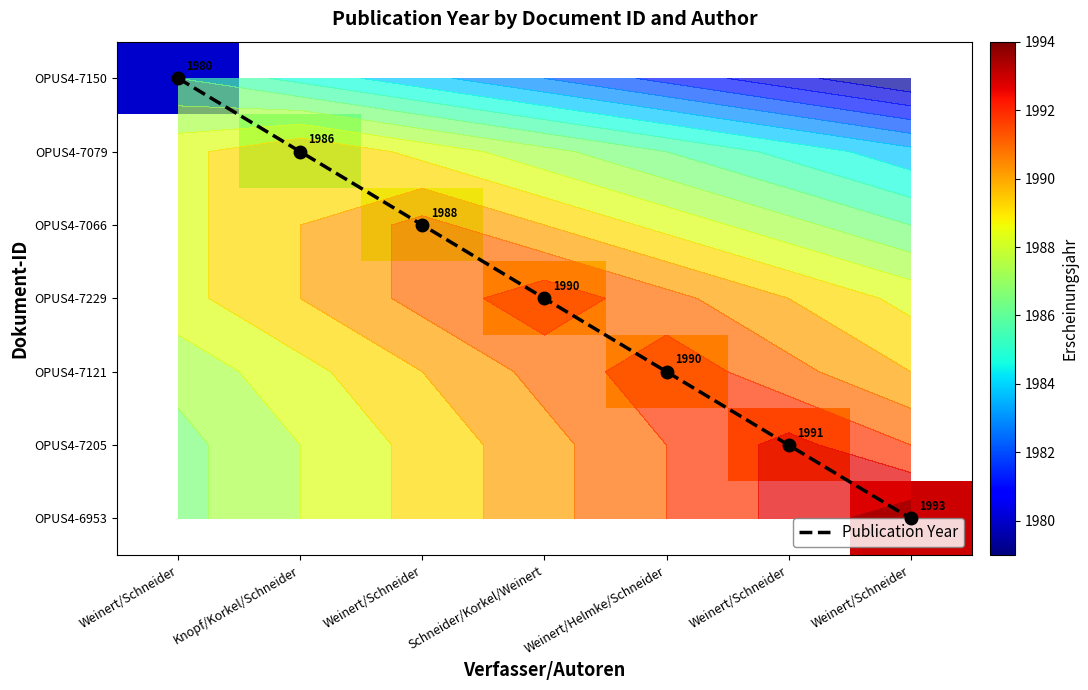

What is the sum of all OPUS4-7150 values?

1980